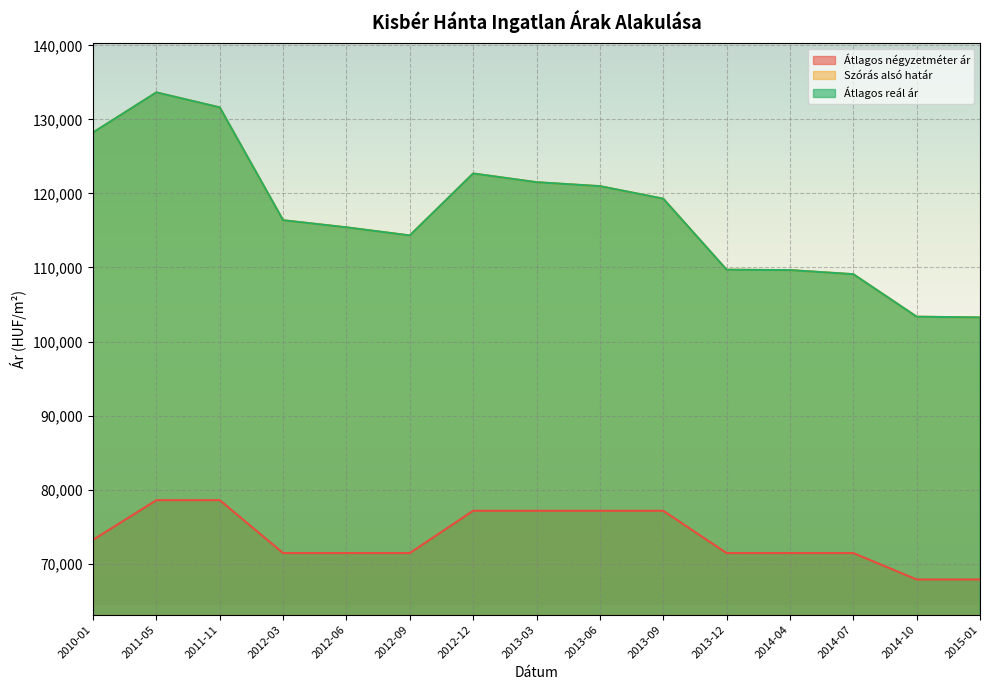

At how many categories does at least one series exceed 120428?

6